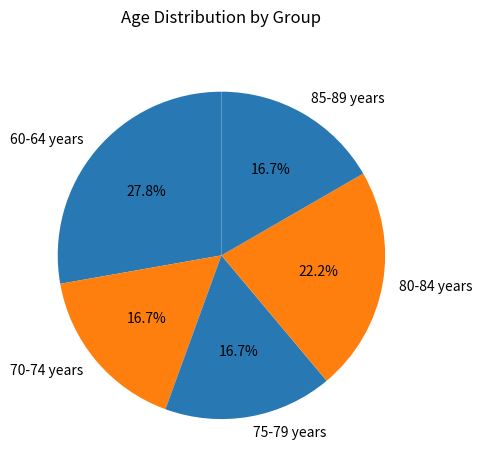

Which slice is the largest?

60-64 years